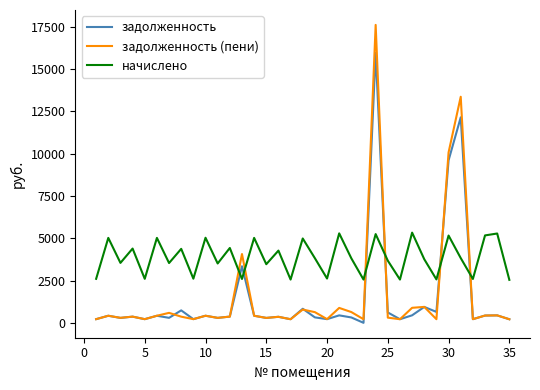

What is the maximum value for задолженность?

15952.5